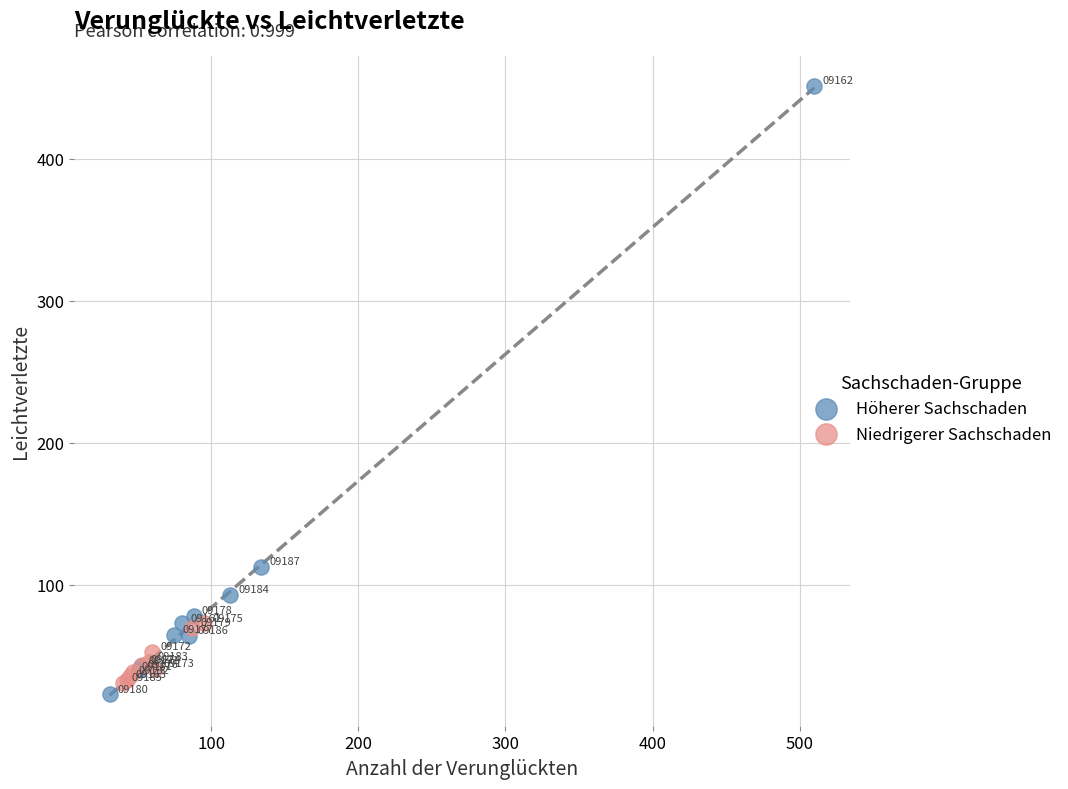

Which series has the widest spread of Y values?

Höherer Sachschaden